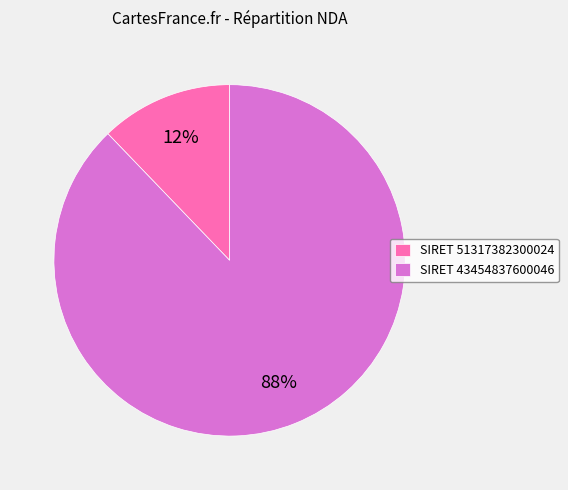

Rank the categories by value from lowest to highest.

SIRET 51317382300024, SIRET 43454837600046